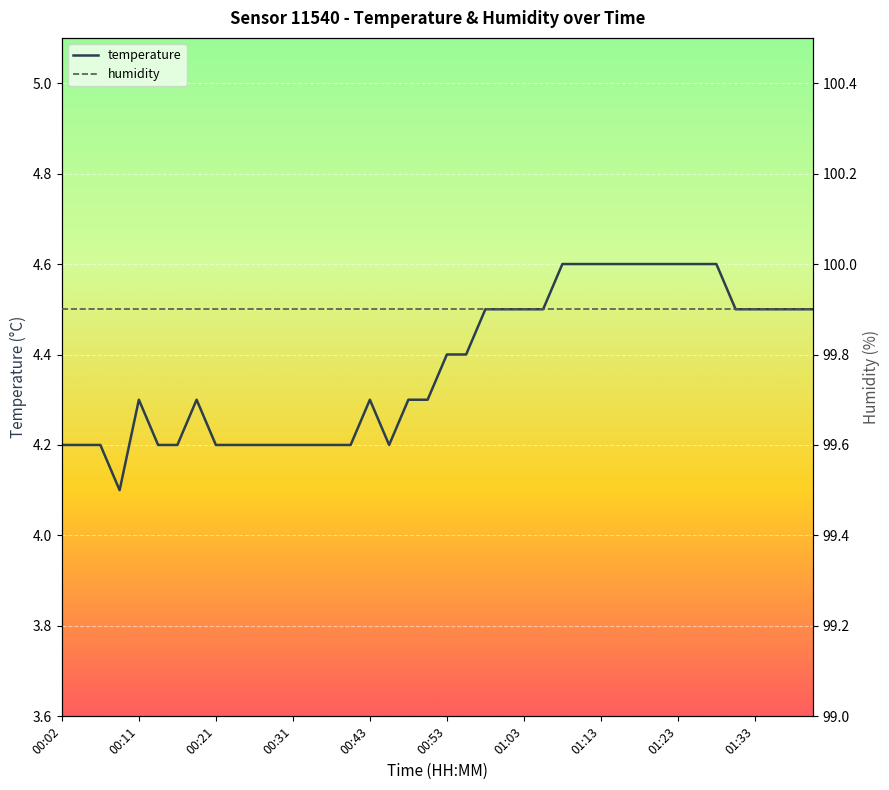

What is the difference between the second highest and minimum values in the temperature series?

0.5